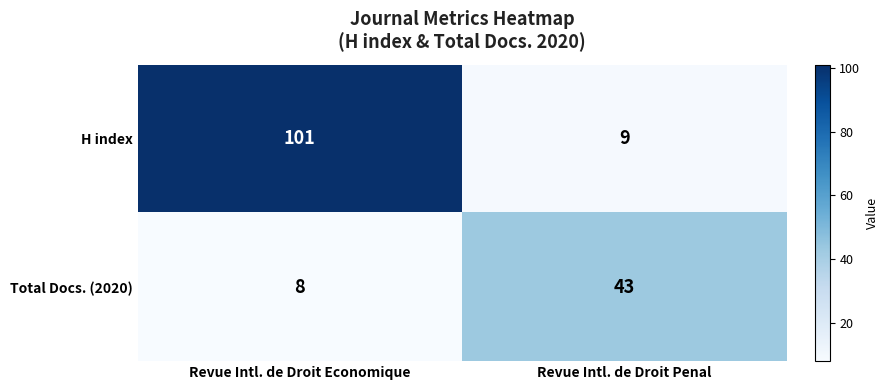

What is the sum of all Total Docs. (2020) values?

51